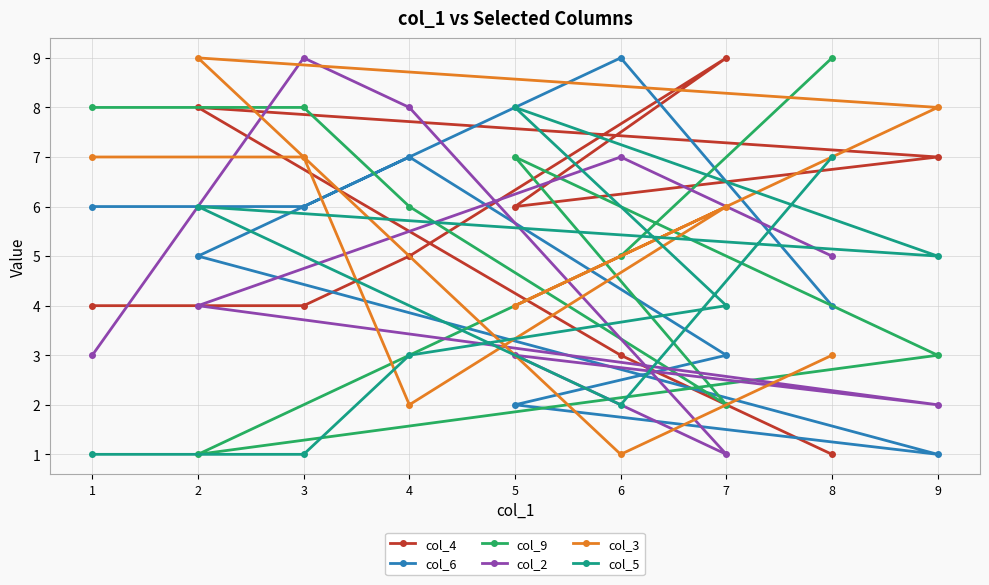

How many col_2 values are between 3 and 7?

5